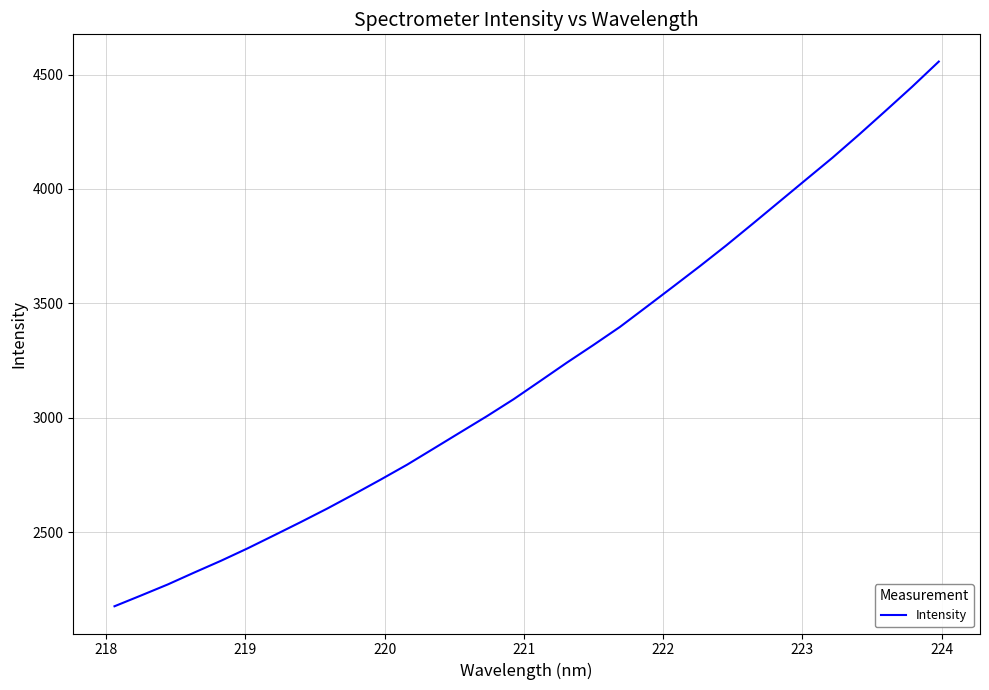

What is the minimum value shown in the chart?

2175.4